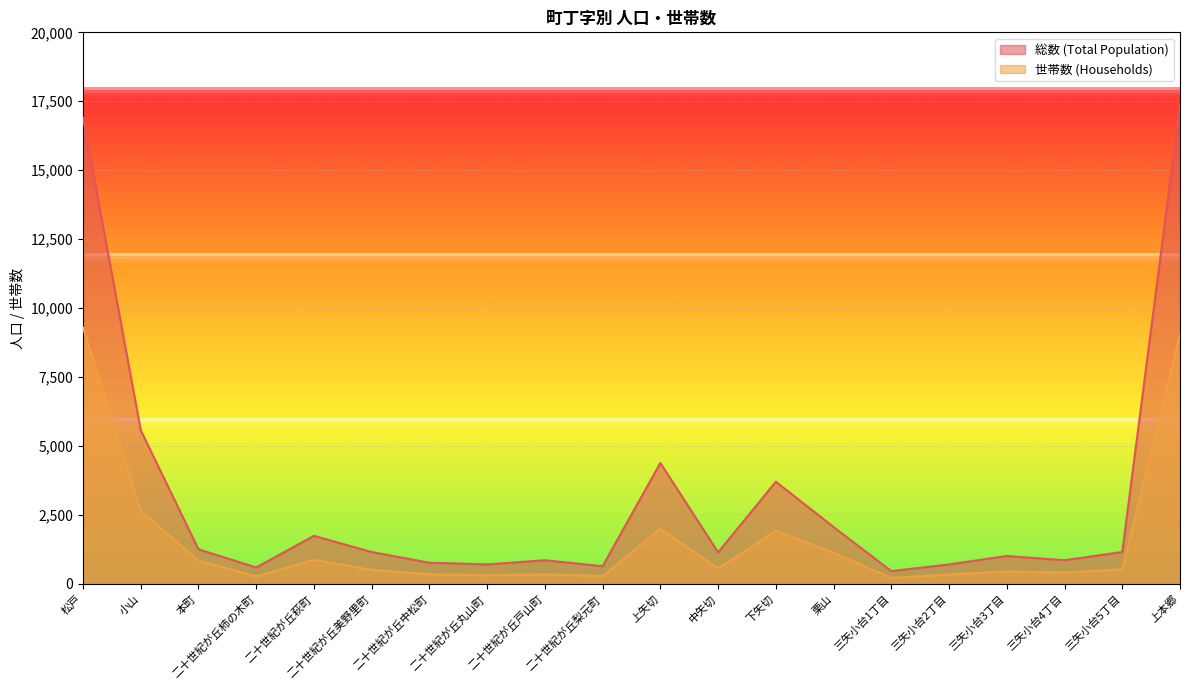

Is it true that 総数 (Total Population) equals 5575 at 小山?

True